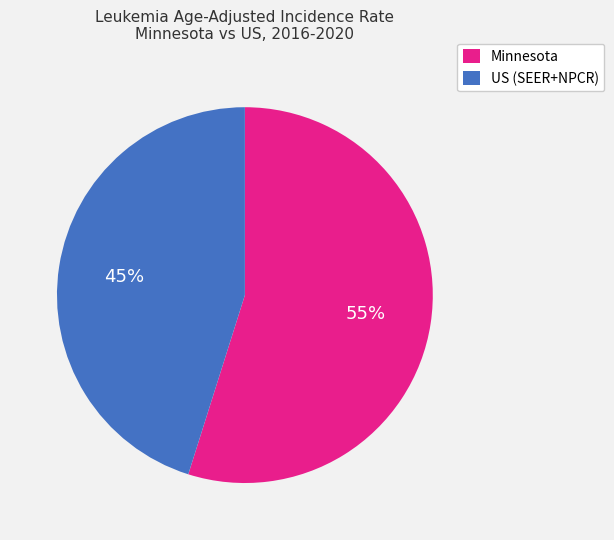

To the nearest percent, what percentage of the pie is Minnesota?

55%